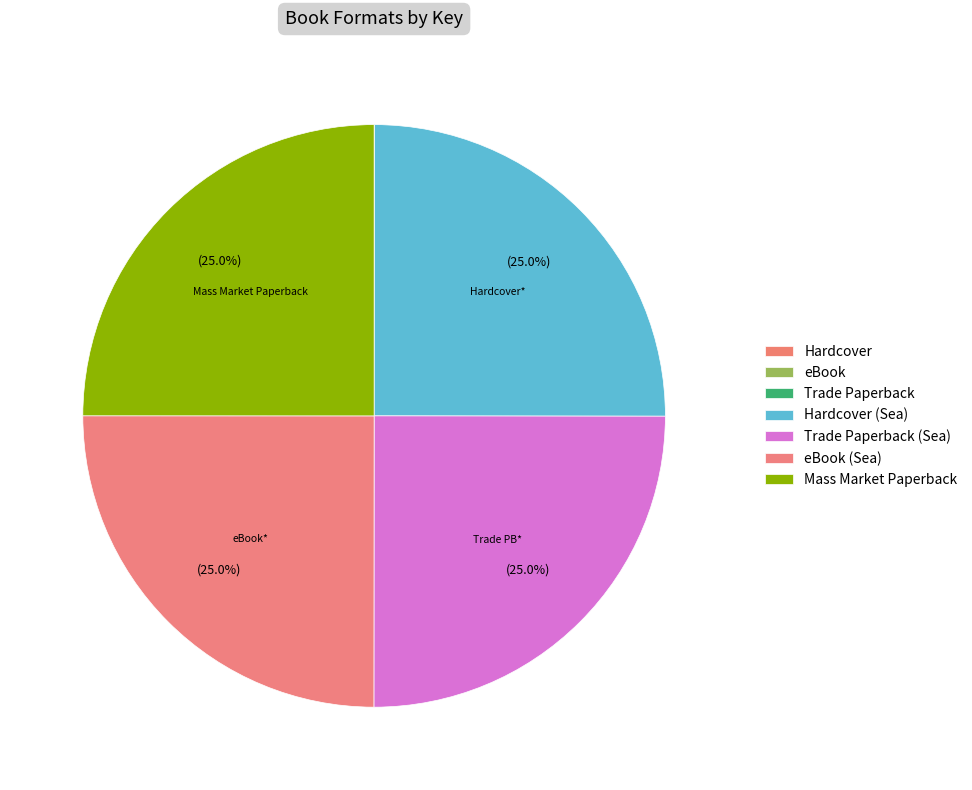

Is there any slice that represents more than half of the pie?

No